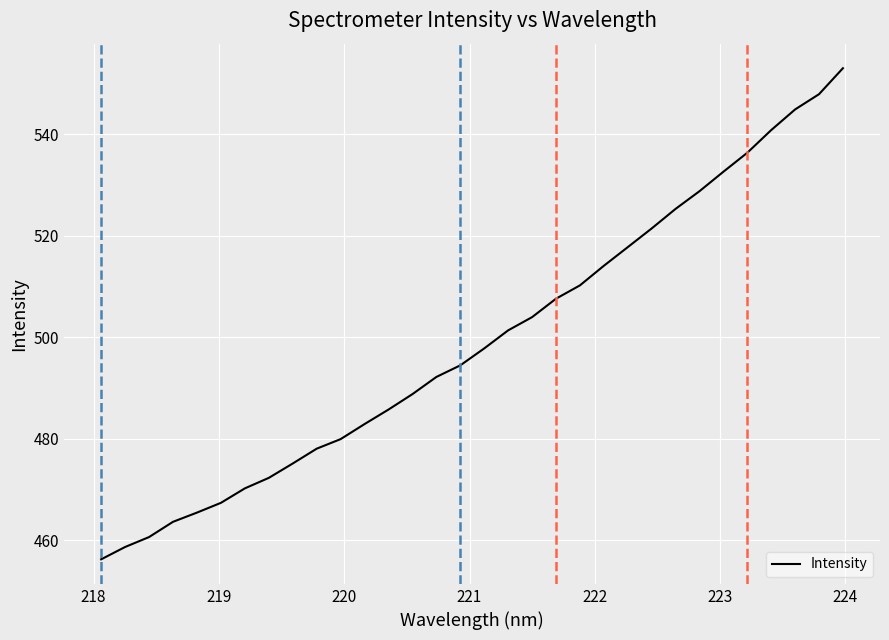

What is the difference between the maximum and minimum values?

96.8